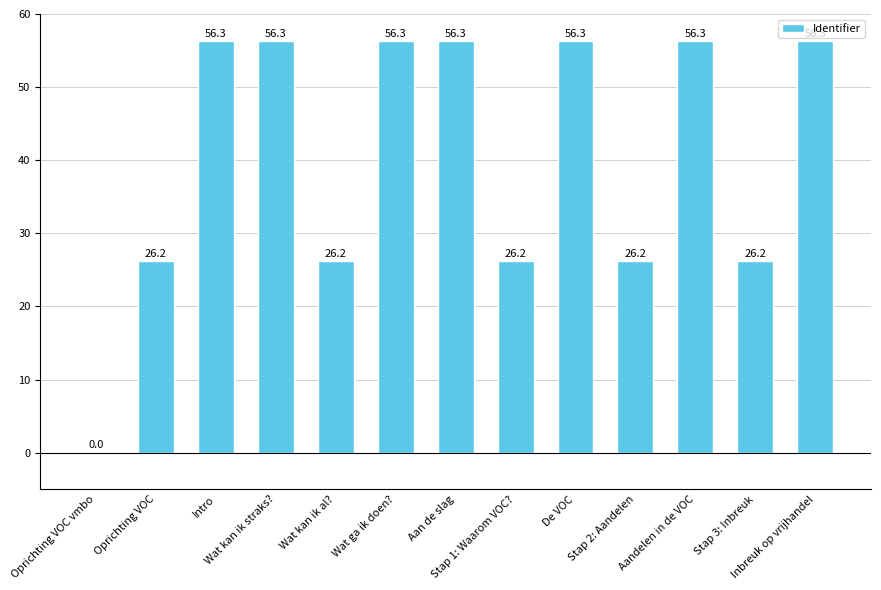

What is the maximum value shown in the chart?

56.3